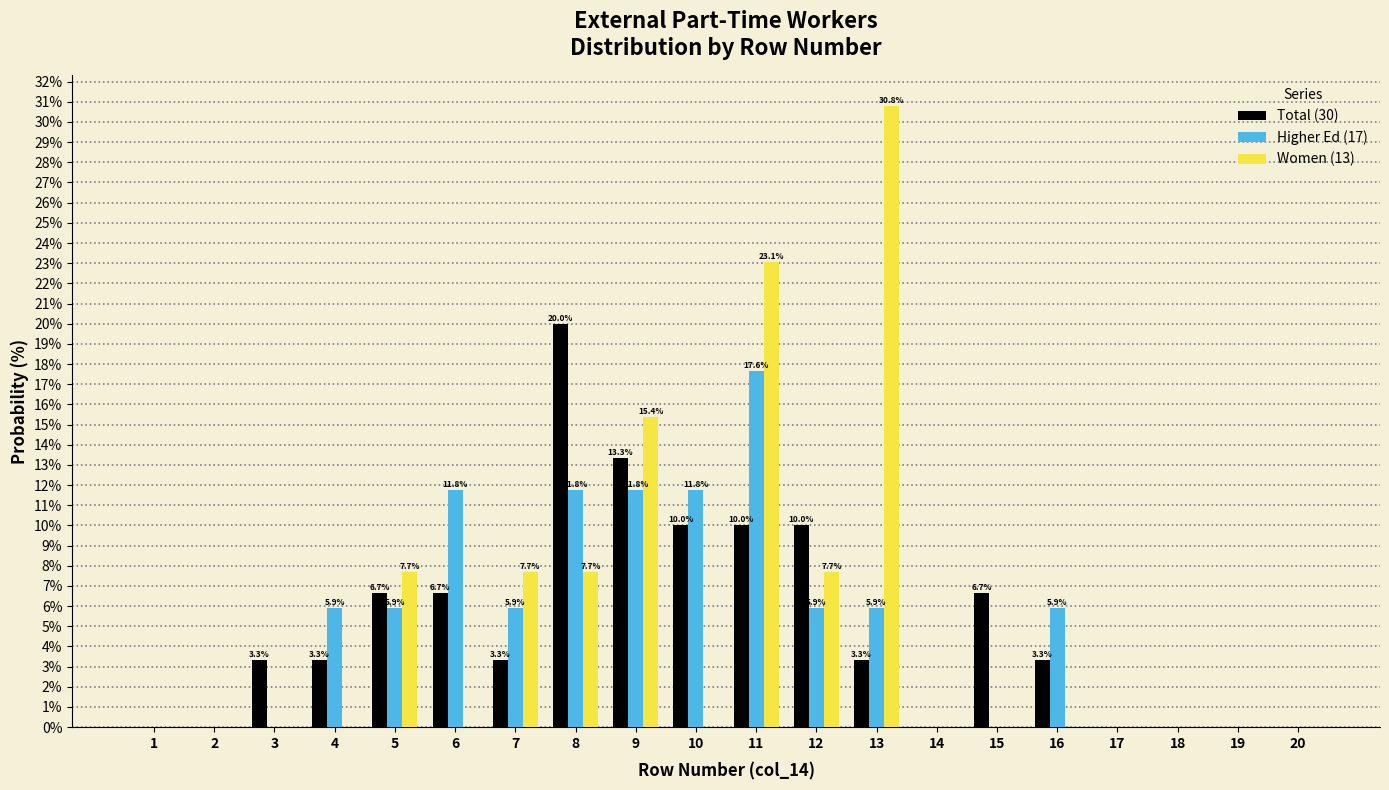

Reading right to left, list all the values displayed in this chart.

Total (30): 20=0.0	19=0.0	18=0.0	17=0.0	16=3.3	15=6.7	14=0.0	13=3.3	12=10.0	11=10.0	10=10.0	9=13.3	8=20.0	7=3.3	6=6.7	5=6.7	4=3.3	3=3.3	2=0.0	1=0.0
Higher Ed (17): 20=0.0	19=0.0	18=0.0	17=0.0	16=5.9	15=0.0	14=0.0	13=5.9	12=5.9	11=17.6	10=11.8	9=11.8	8=11.8	7=5.9	6=11.8	5=5.9	4=5.9	3=0.0	2=0.0	1=0.0
Women (13): 20=0.0	19=0.0	18=0.0	17=0.0	16=0.0	15=0.0	14=0.0	13=30.8	12=7.7	11=23.1	10=0.0	9=15.4	8=7.7	7=7.7	6=0.0	5=7.7	4=0.0	3=0.0	2=0.0	1=0.0